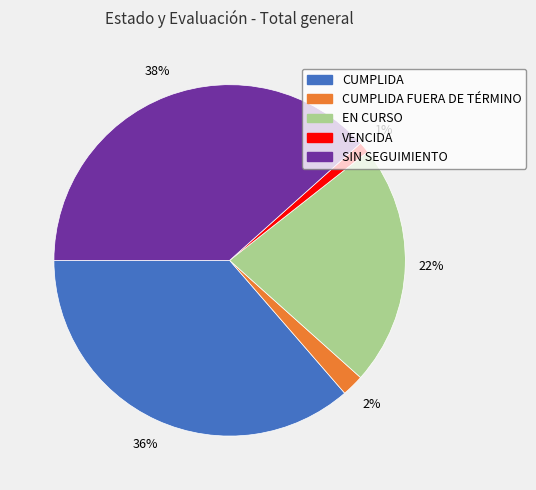

How many slices are in this pie chart?

5